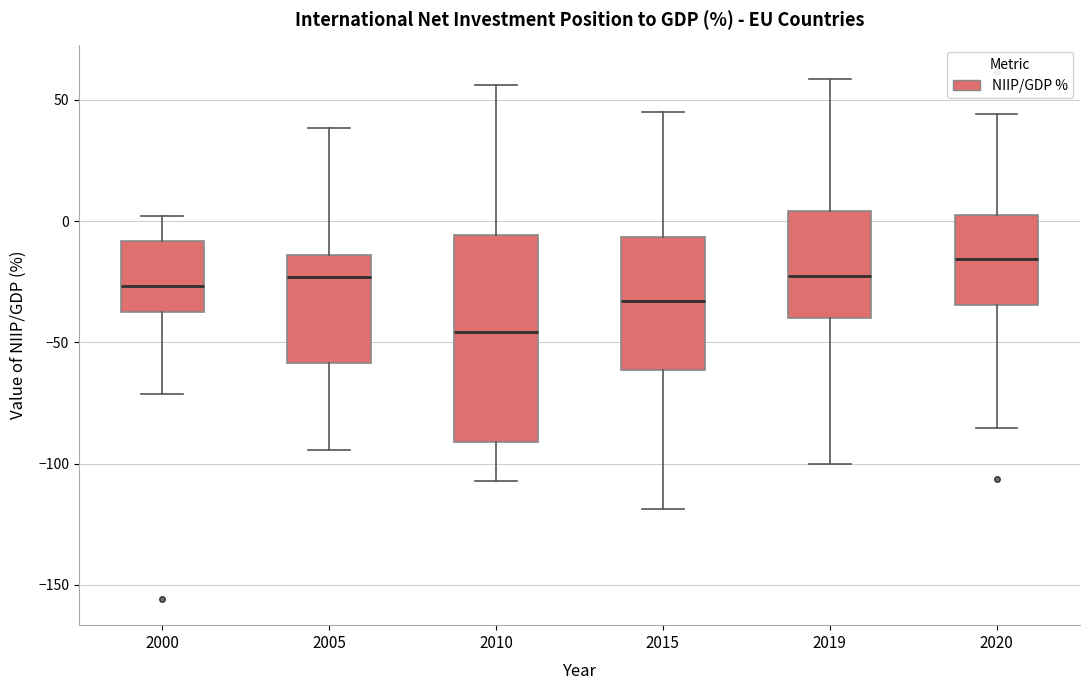

Where does the lower whisker of the box at x = 2019 end on the y-axis? The values are not printed on the chart, so give them approximately, as read against the axis.

-100